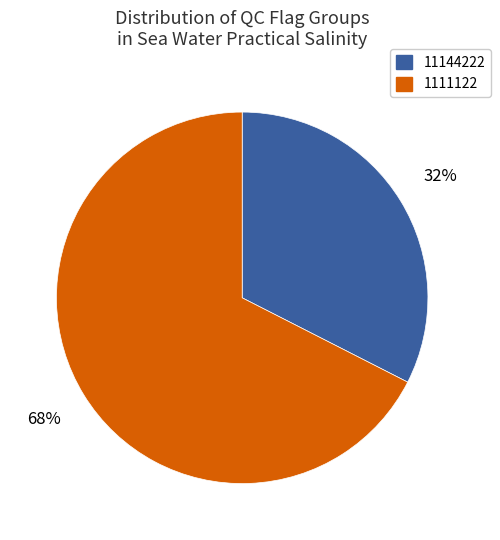

What is the ratio of the value at 1111122 to the value at 11144222?

2.1